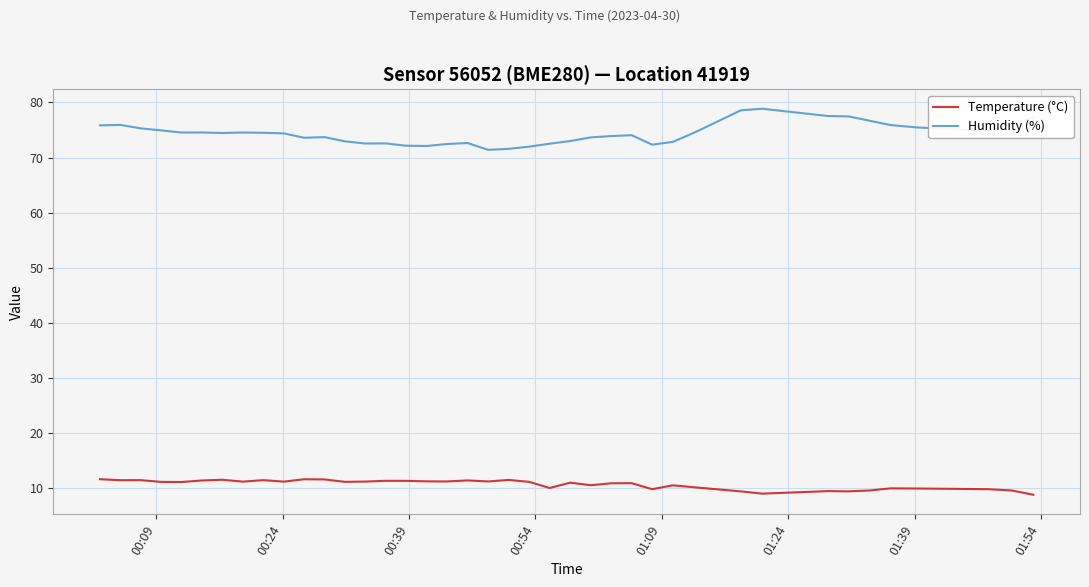

What is the smallest value displayed?

8.8